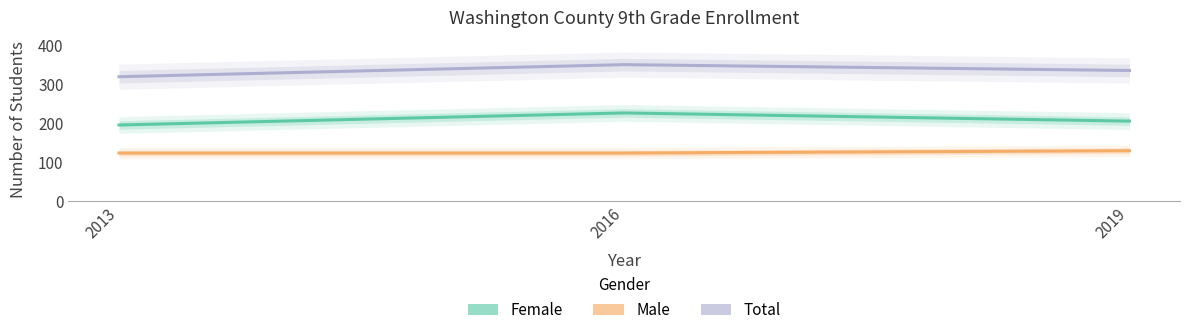

At which category is the sum across all series the highest?

2016